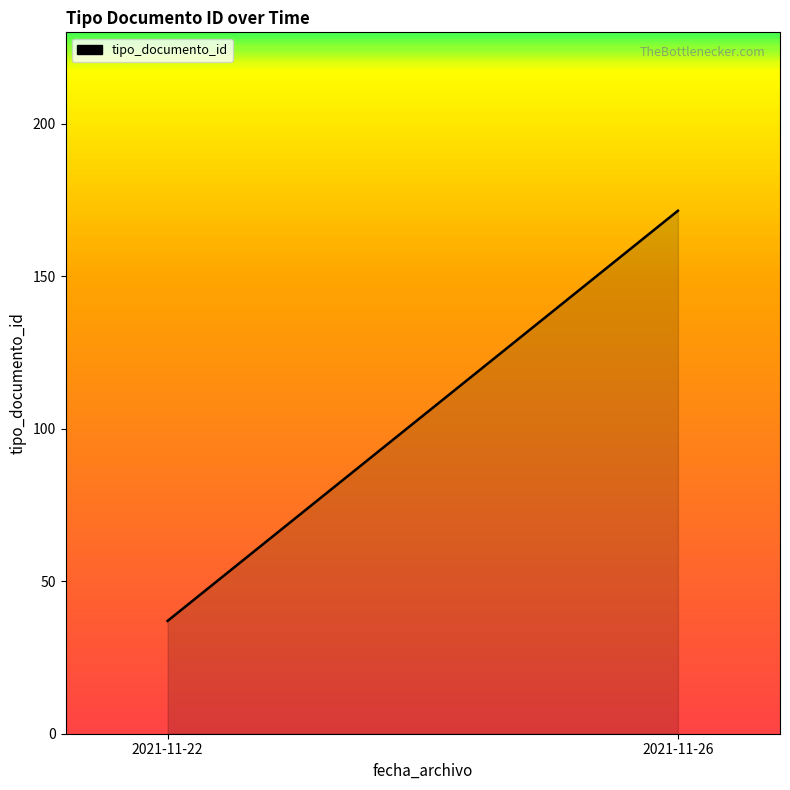

Reading right to left, transcribe all the data shown in this chart.

2021-11-26=171.5	2021-11-22=37.0